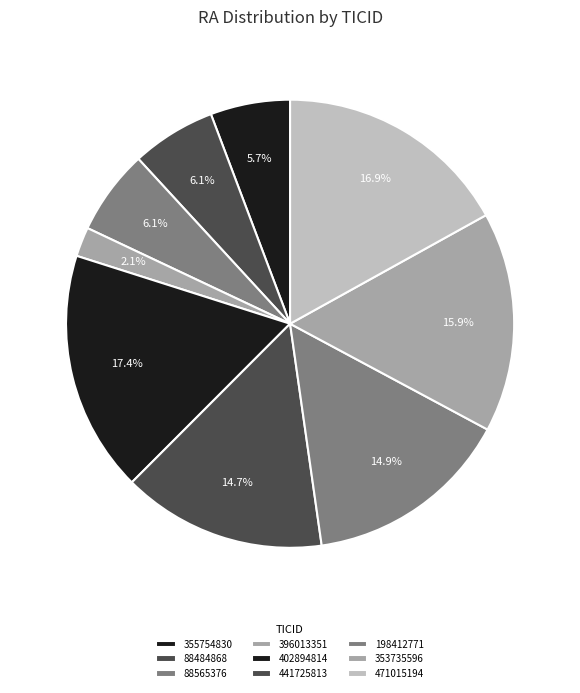

How many segments does this pie chart have?

9